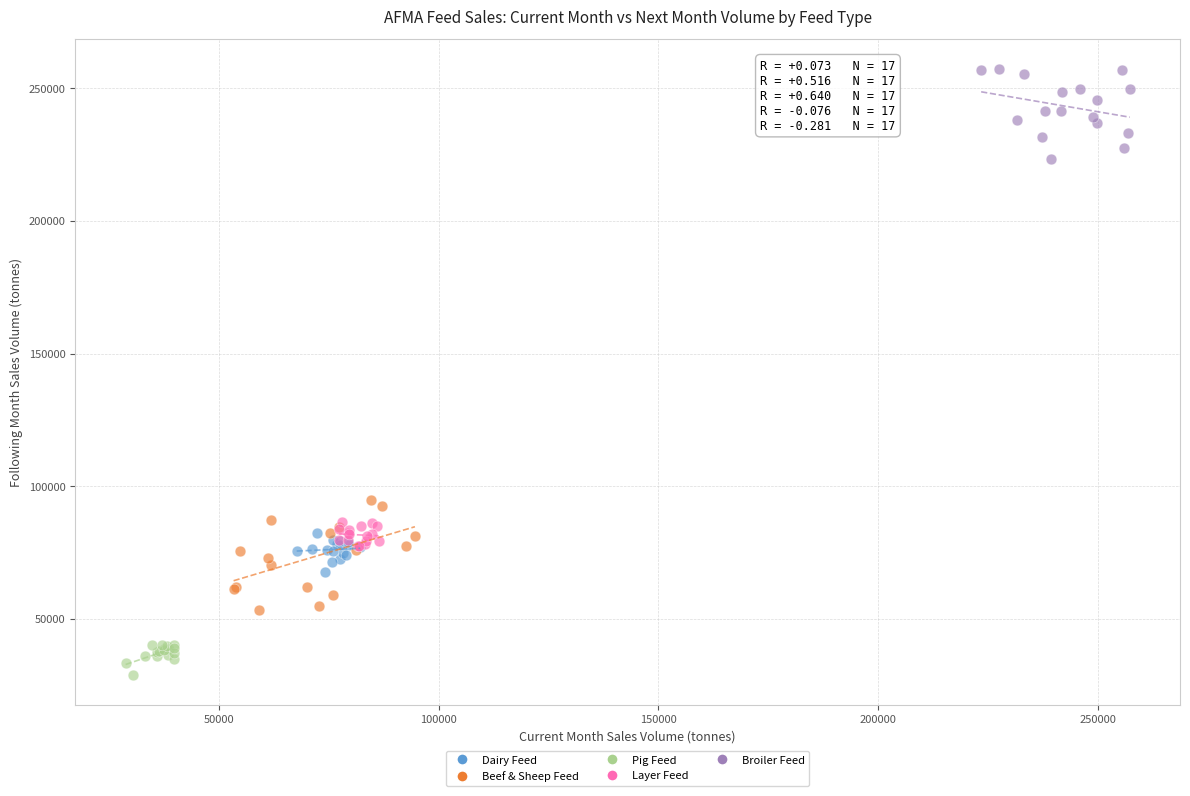

Which series contains the highest Y value?

Broiler Feed